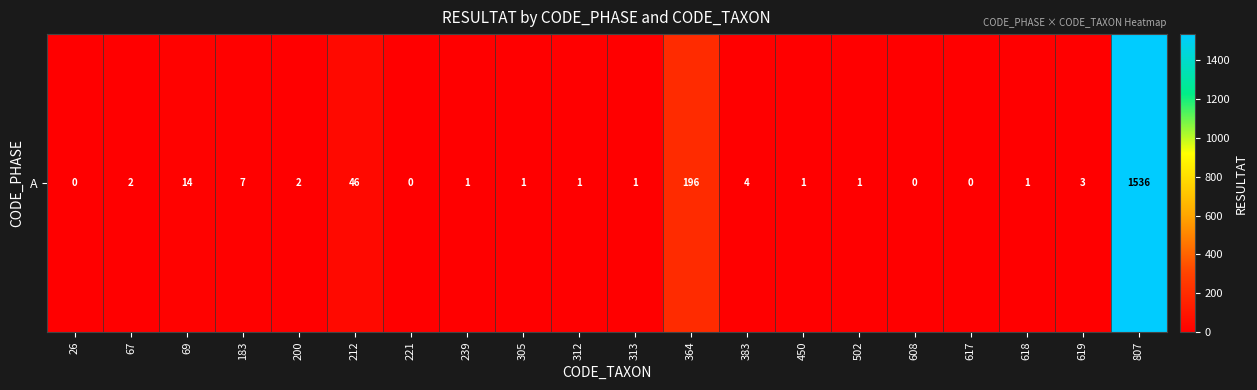

True or false: the data shows 10 at 183.

False